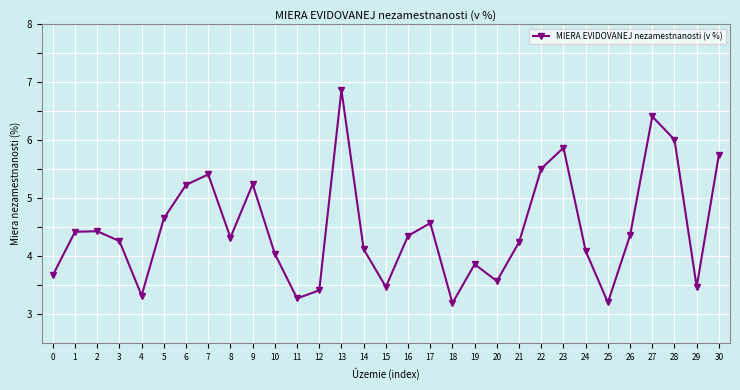

Is this an area chart (filled region under the line)?

No